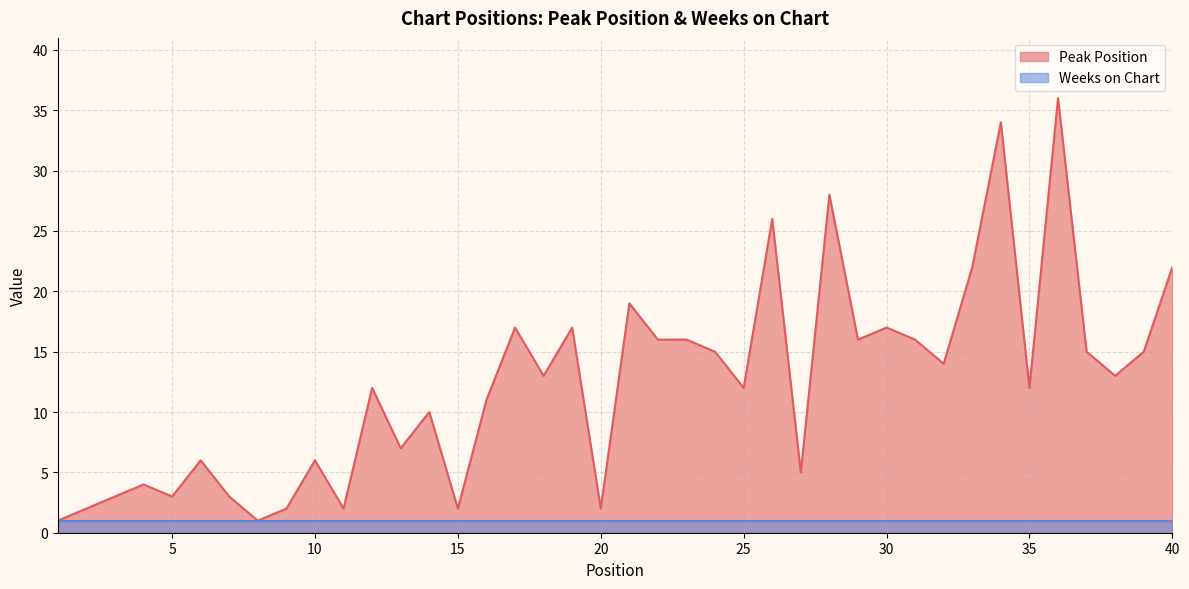

At which category does the chart reach its peak across all series?

36